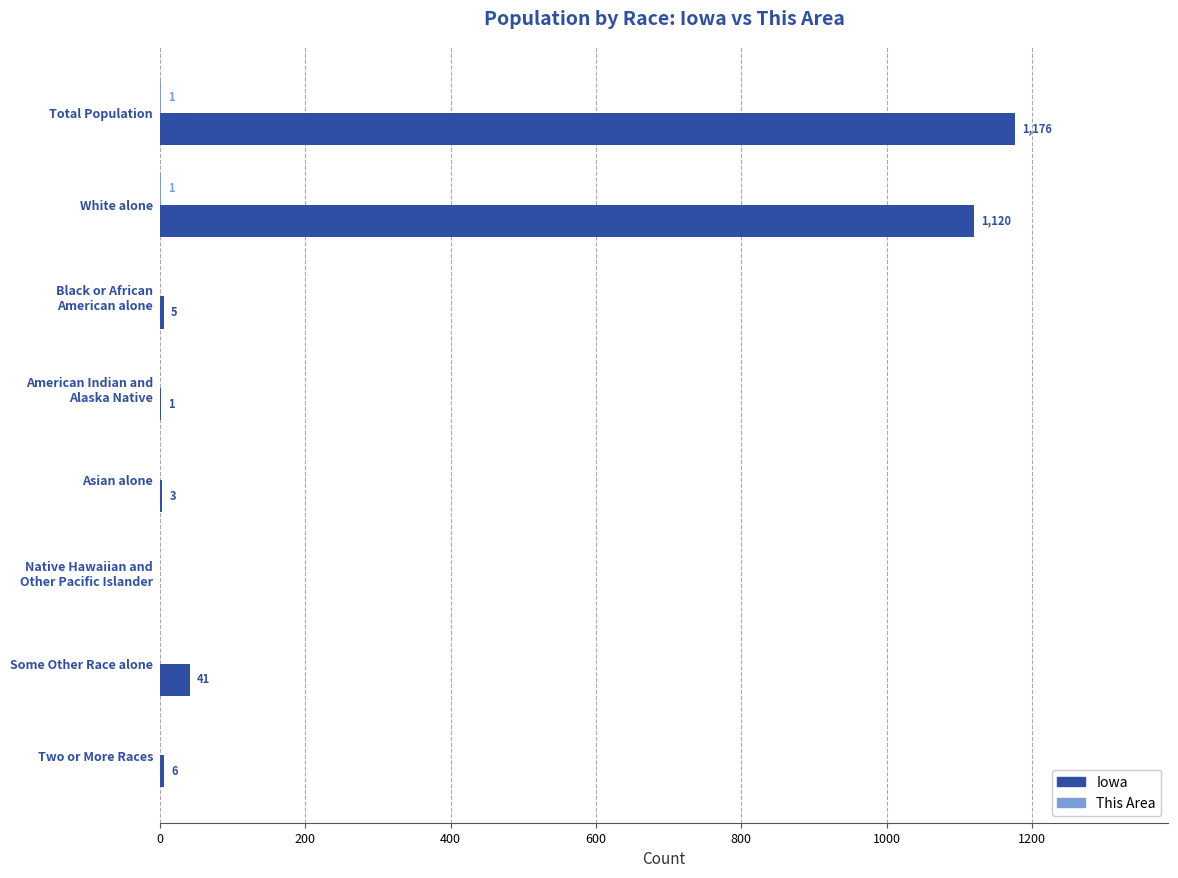

Which series has the largest total across all categories?

Iowa